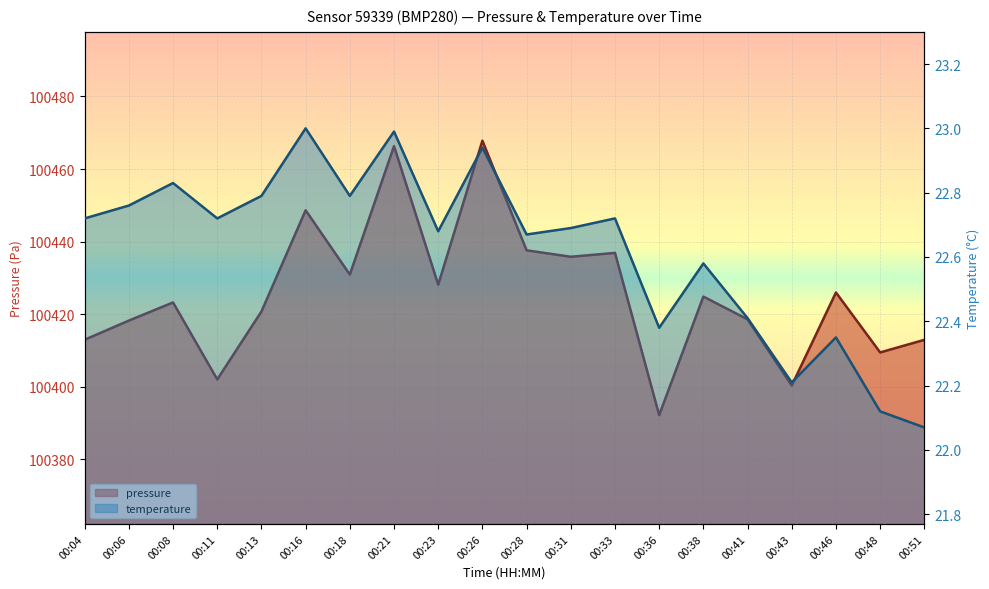

What is the value of the pressure point at the 6th from the left?

100448.6